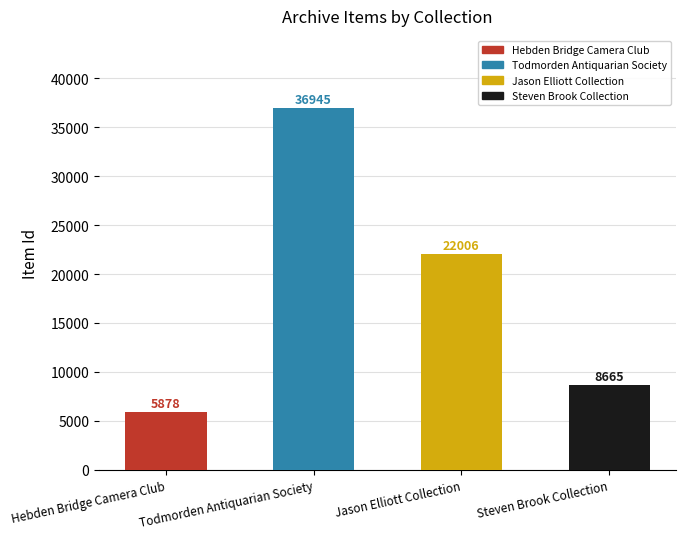

What is the value of the 2nd bar from the left?

36945